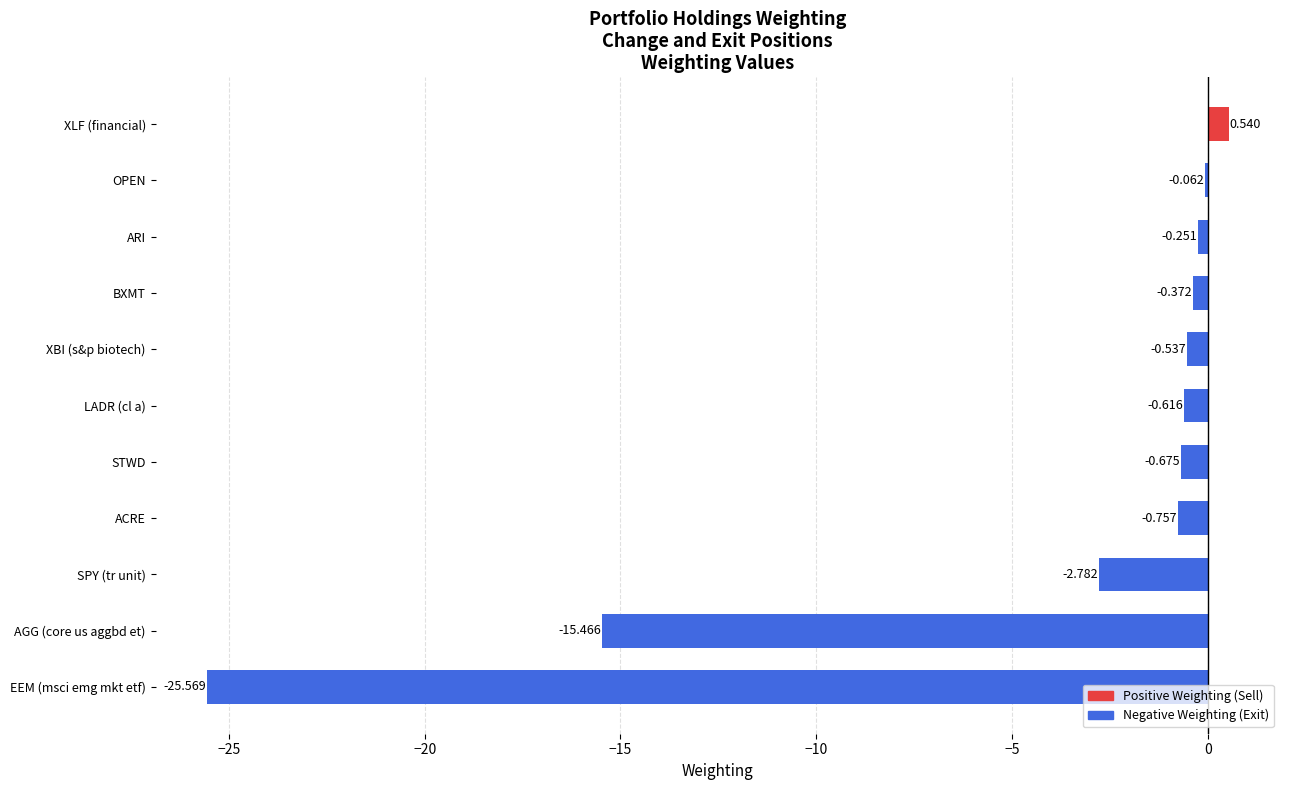

At which label is the value closest to -12?

AGG (core us aggbd et)